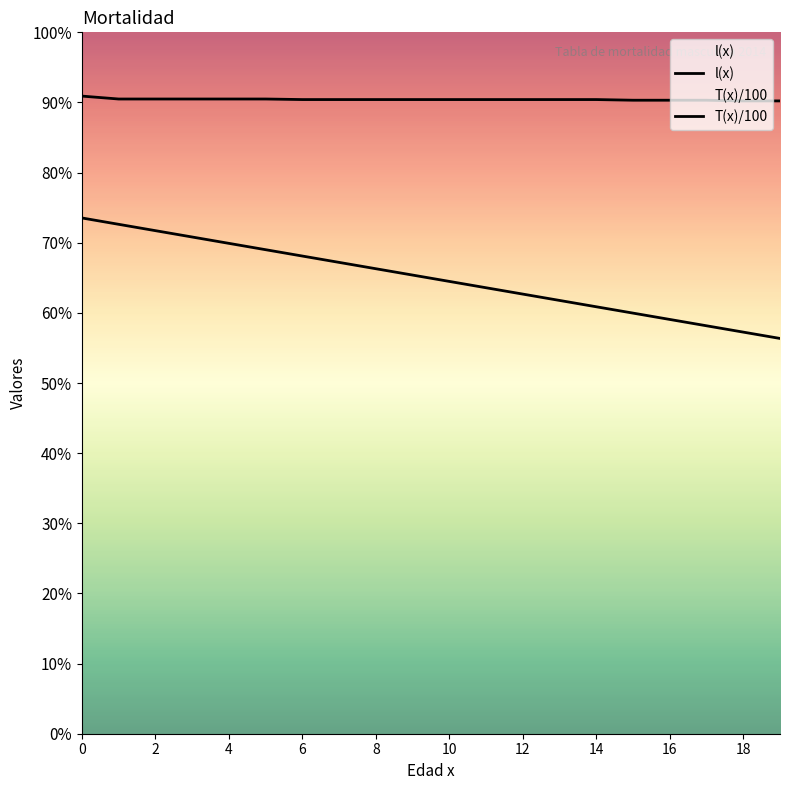

What are all the series names shown in the legend?

l(x), T(x)/100